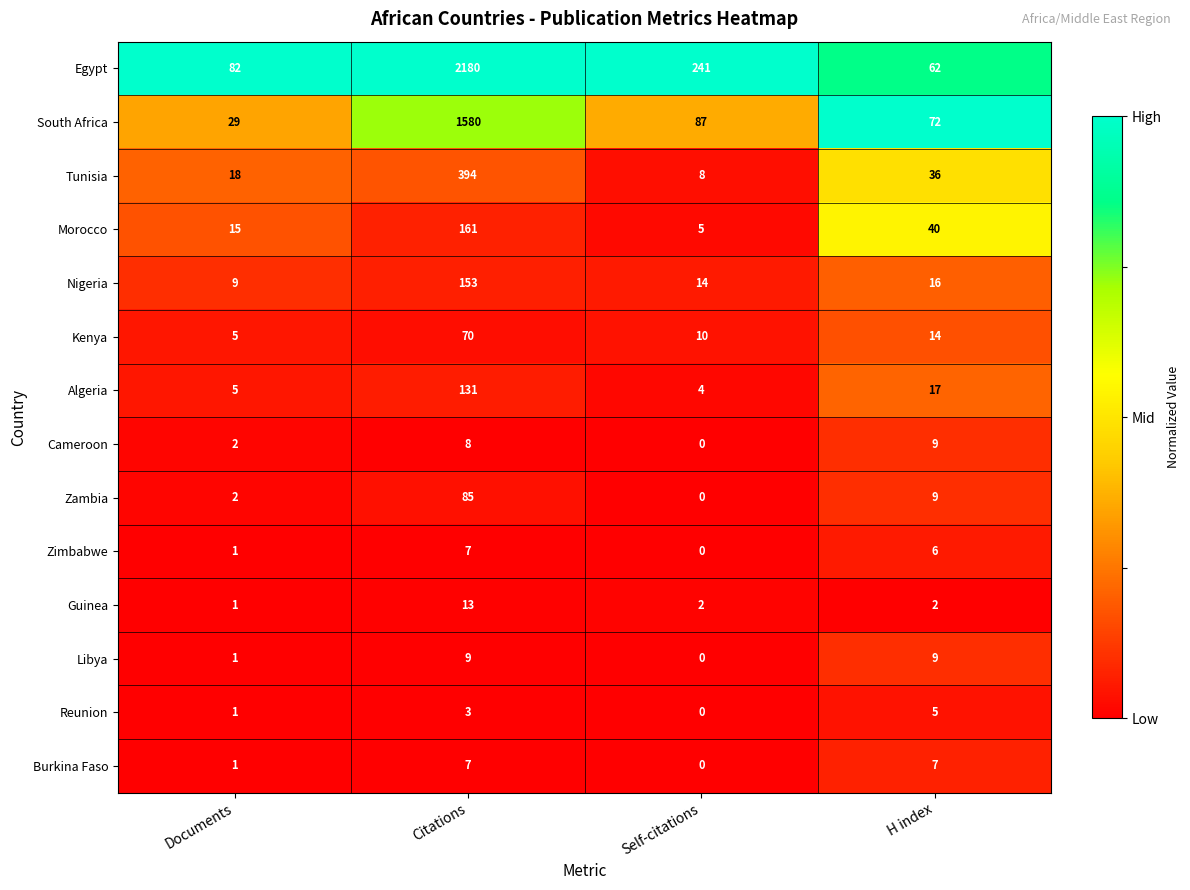

Is it true that Zimbabwe equals 10 at H index?

False